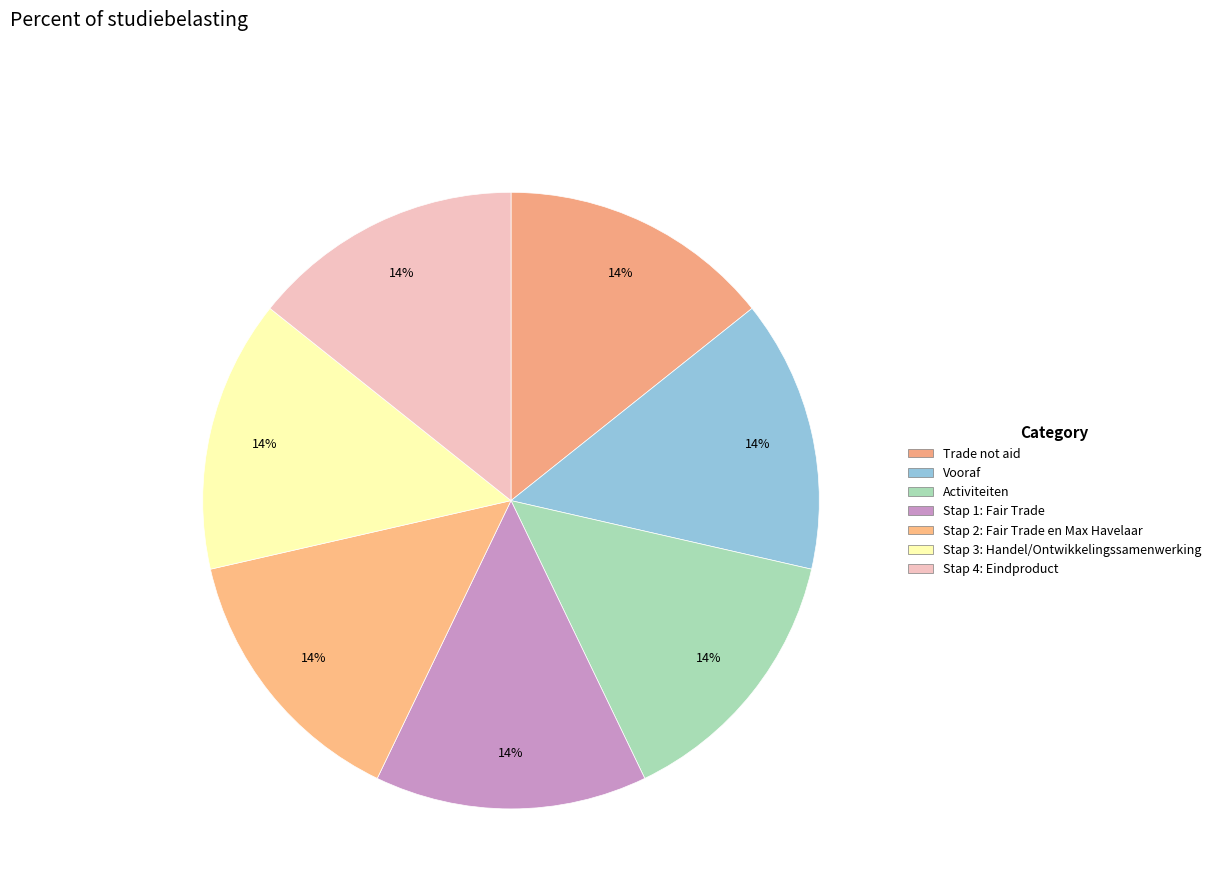

To the nearest percent, what is the combined percentage of Stap 2: Fair Trade en Max Havelaar and Vooraf?

29%